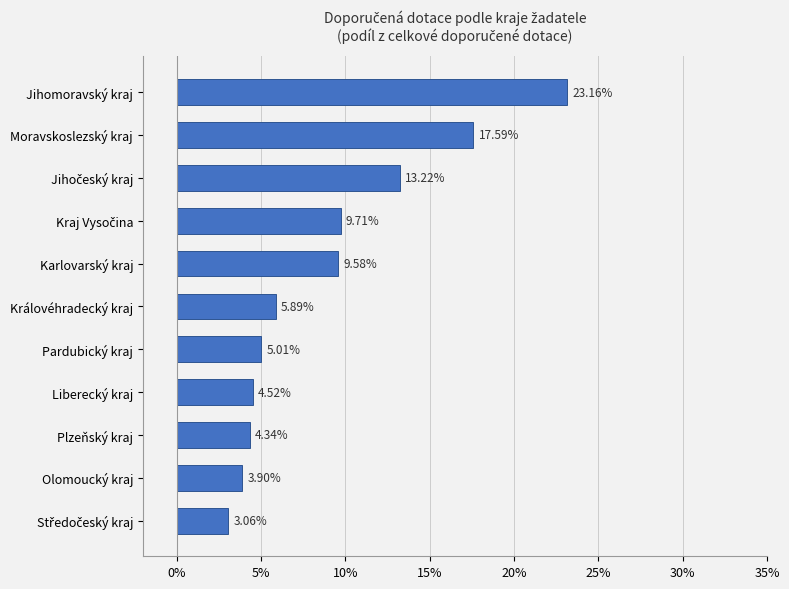

How many data points does each series have?

11